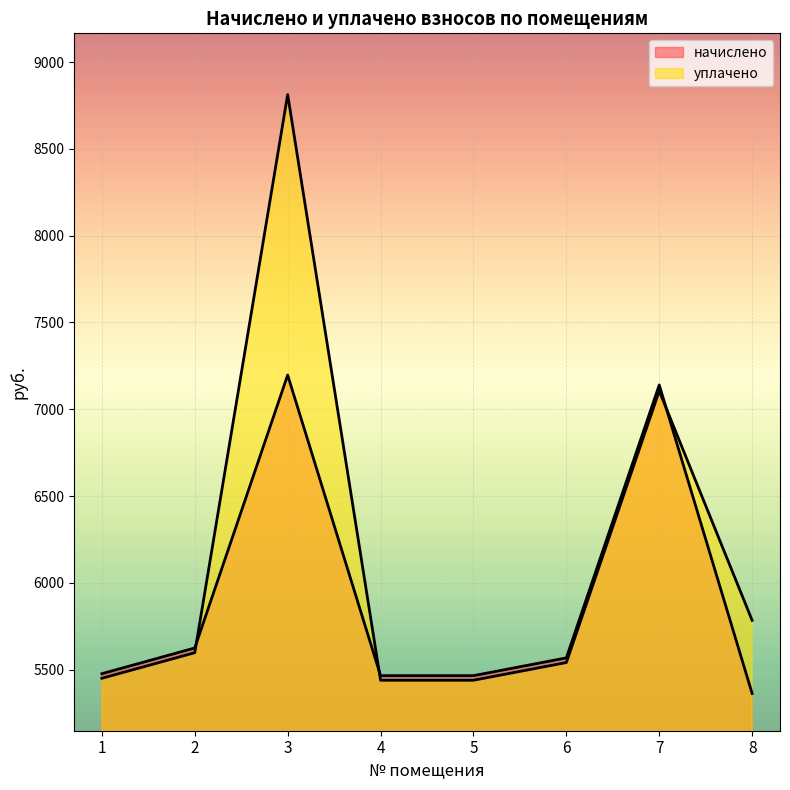

How many interior local peaks does the начислено series have?

2